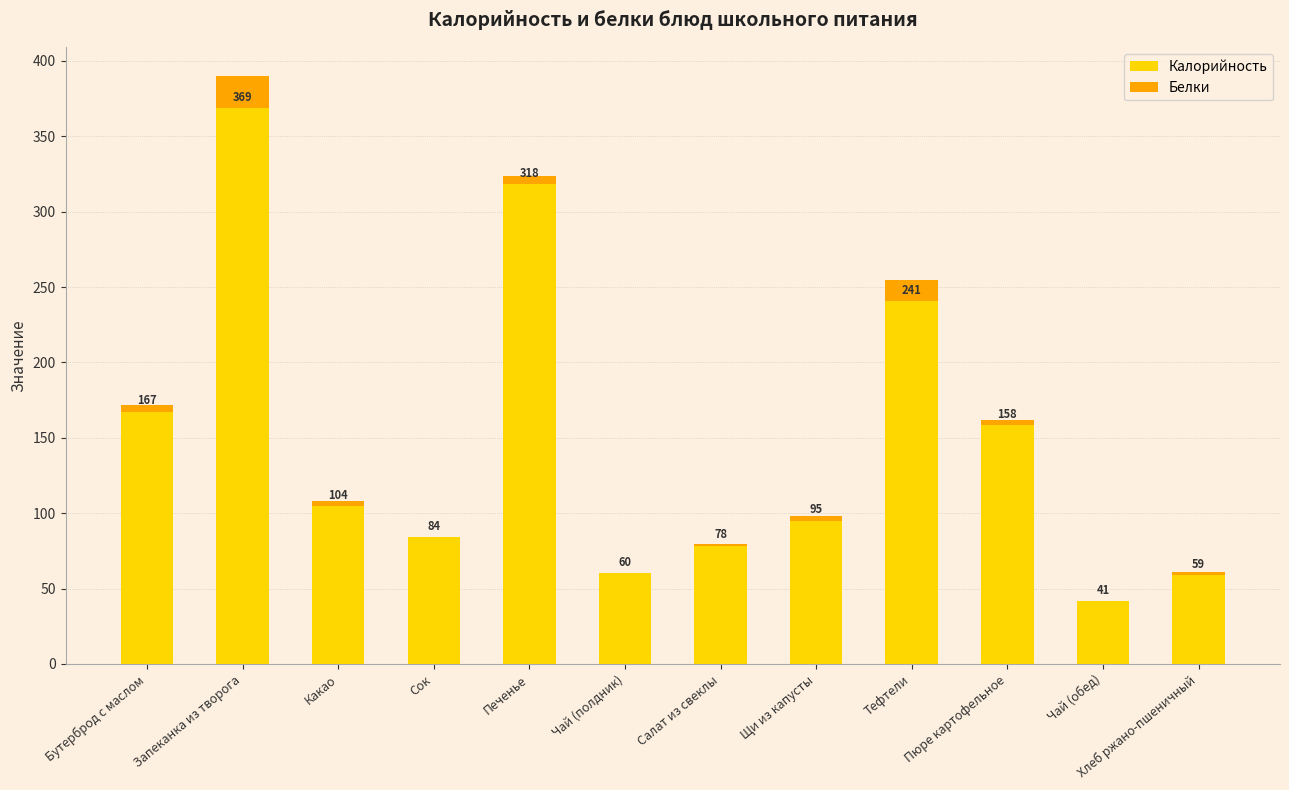

What is the maximum value for Калорийность?

368.6